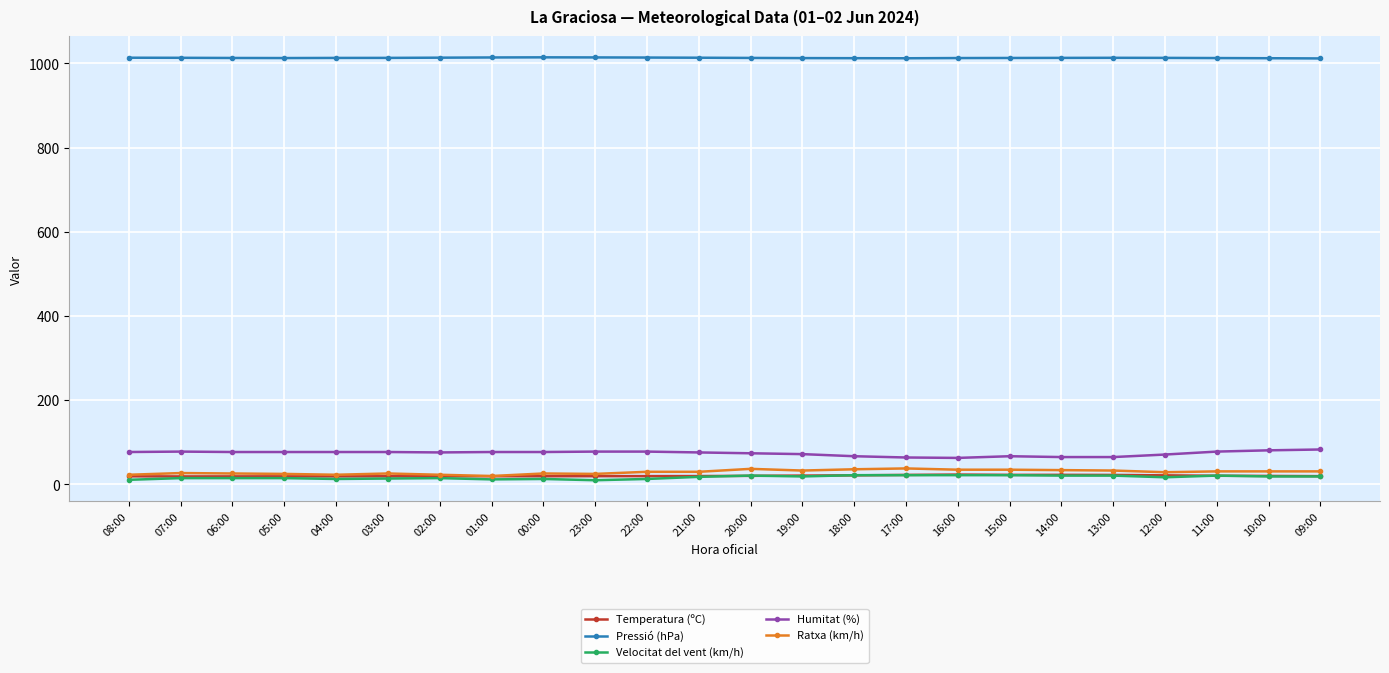

True or false: Pressió (hPa) and Temperatura (ºC) intersect in this chart.

False